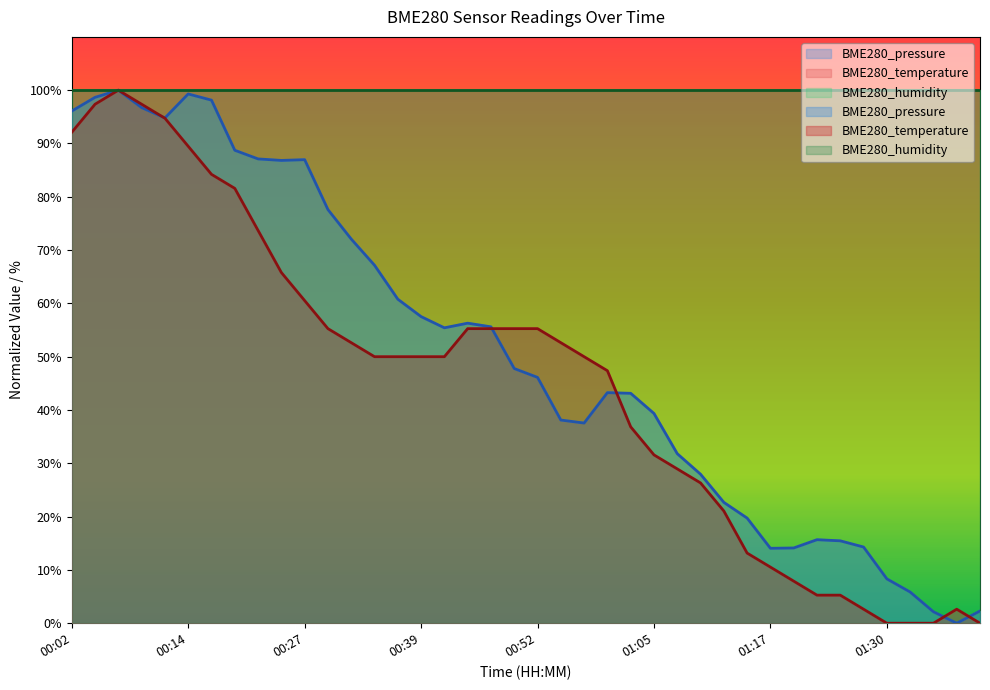

Which series has the widest spread of values?

BME280_pressure